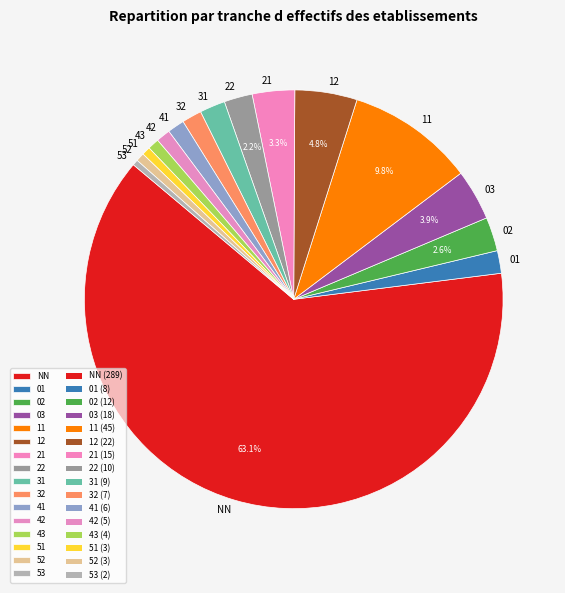

Which has a higher value, 01 or 11?

11